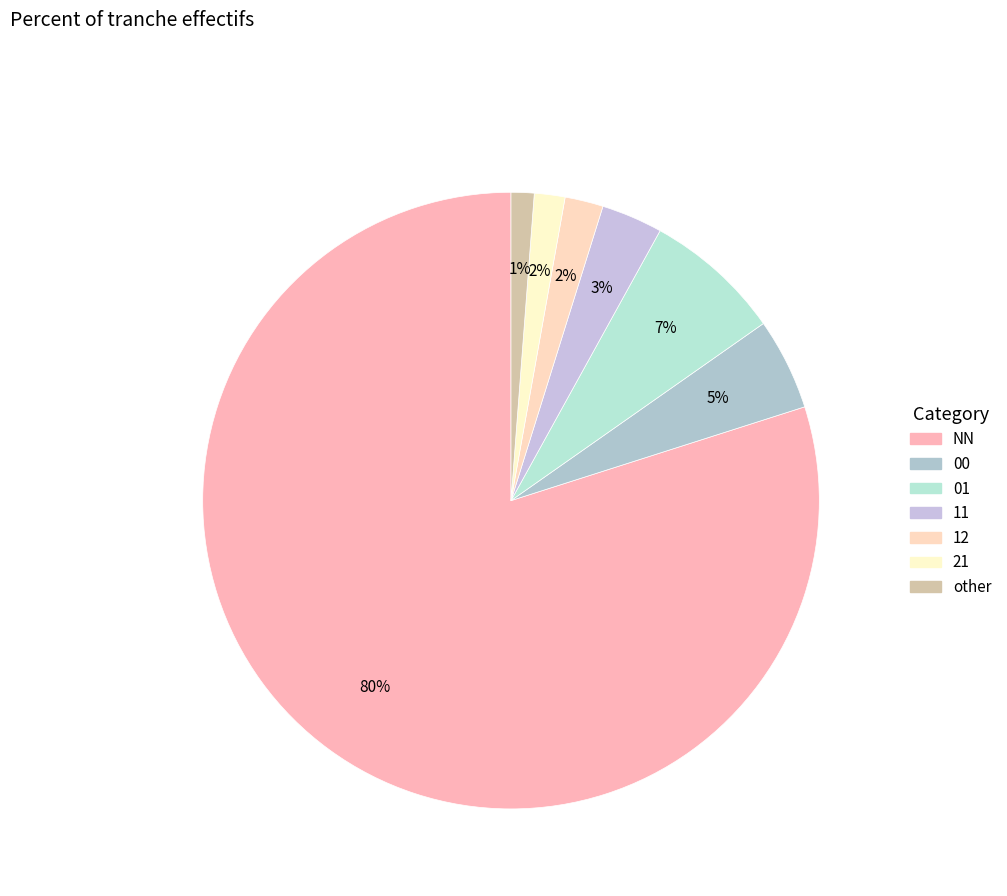

How much of the chart is everything except 21?

98.4%